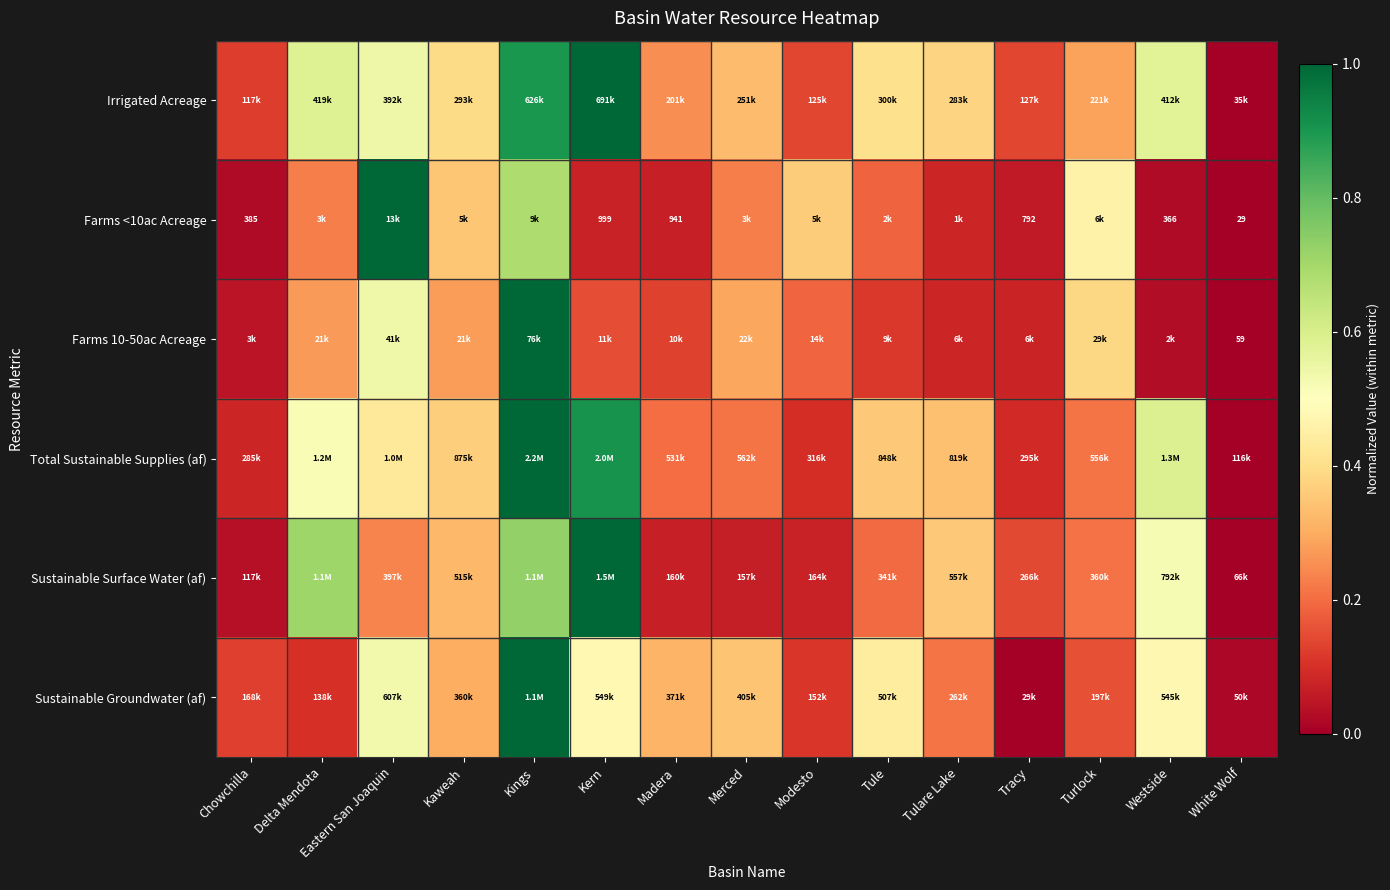

What is the difference between the second highest and second lowest values in the Total Sustainable Supplies (af) series?

0.8